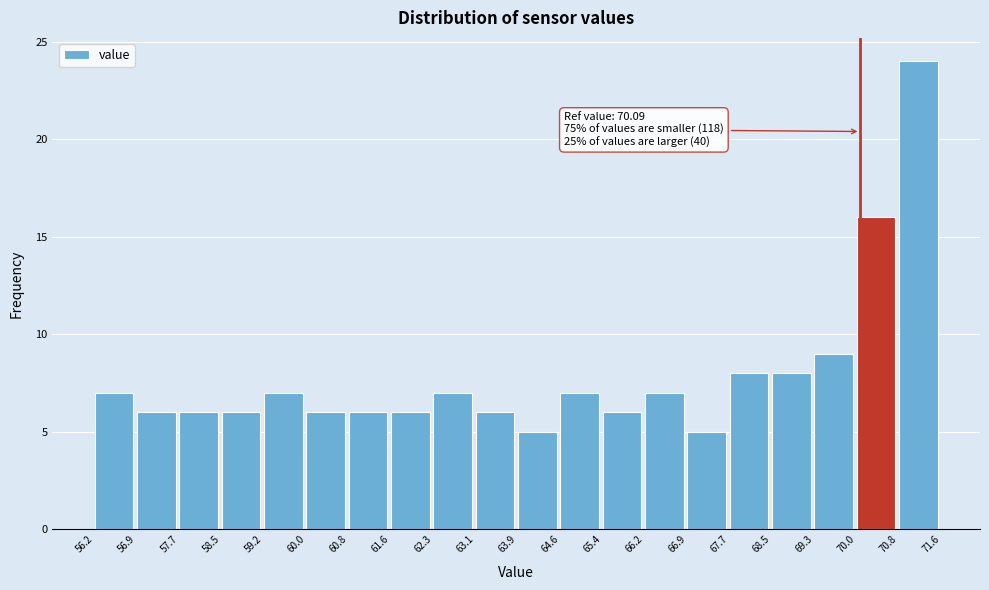

Over which range of the x-axis is the bar tallest?

70.8 to 71.6